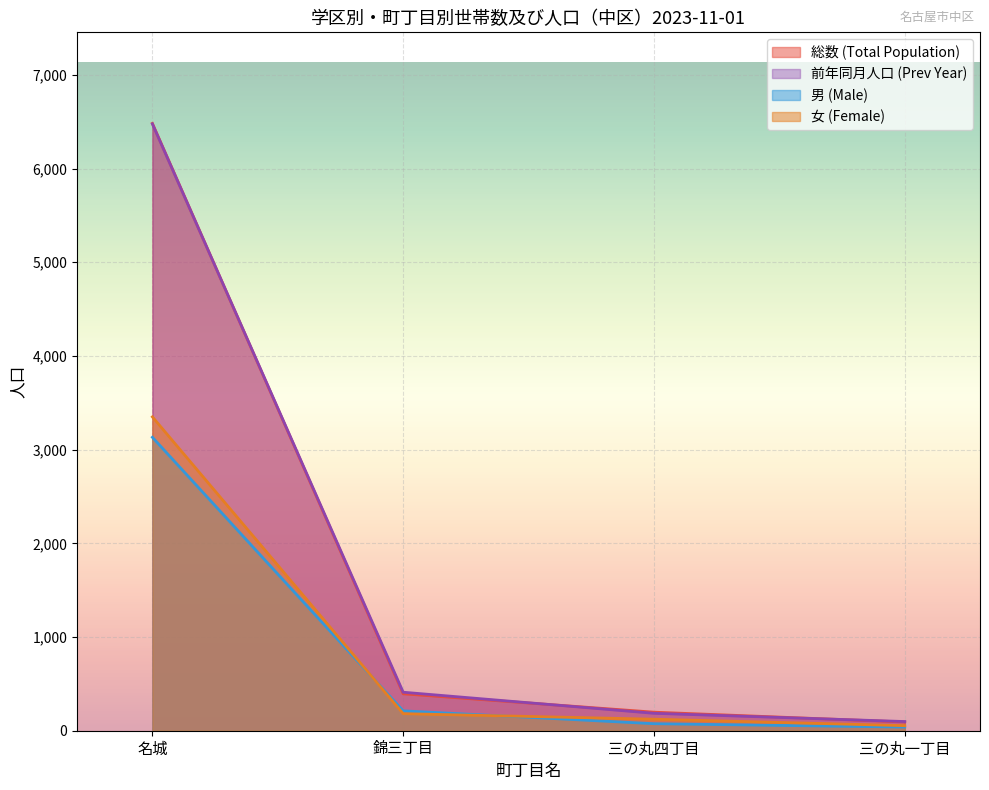

True or false: 女 (Female) has a value of 3350 at 名城.

True